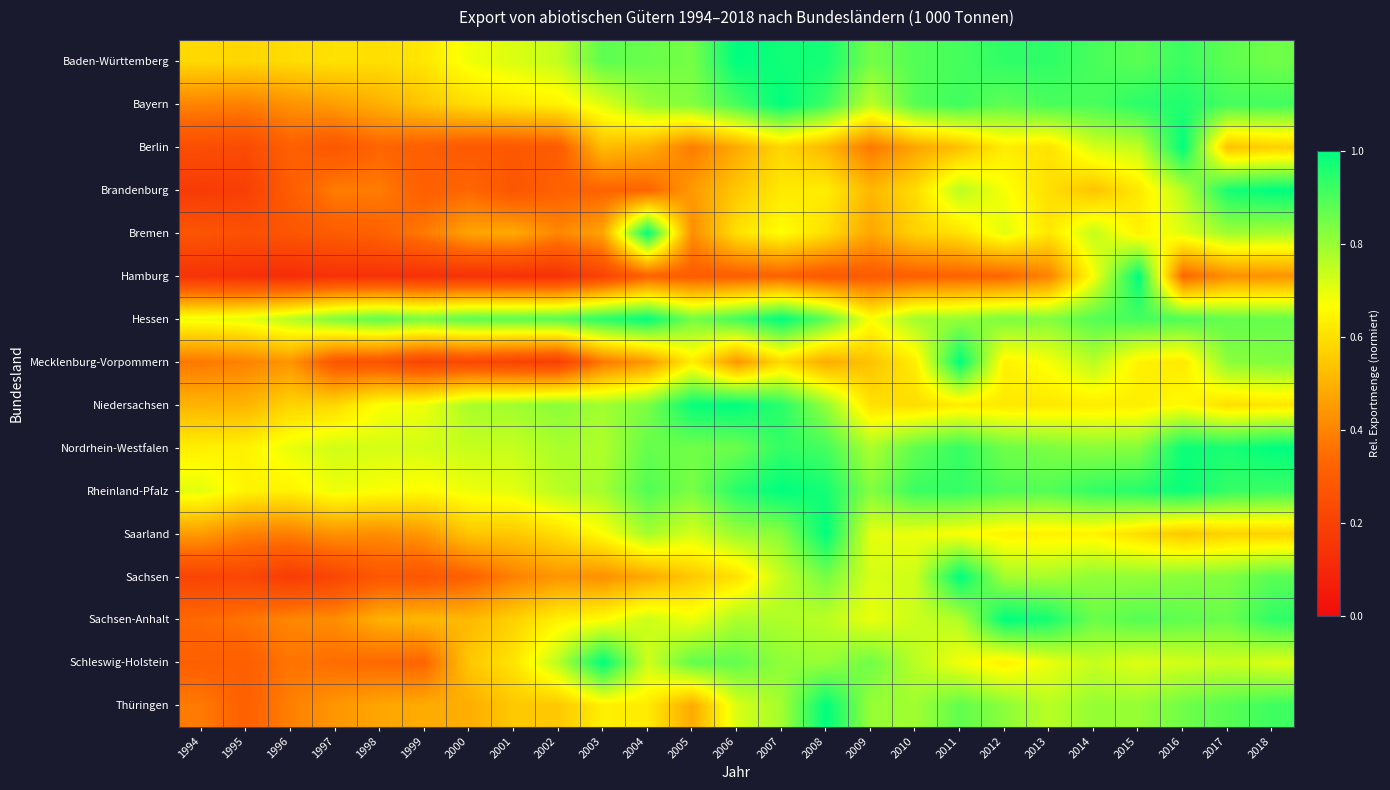

What is the spread (max minus min) of values at 2005?

0.7